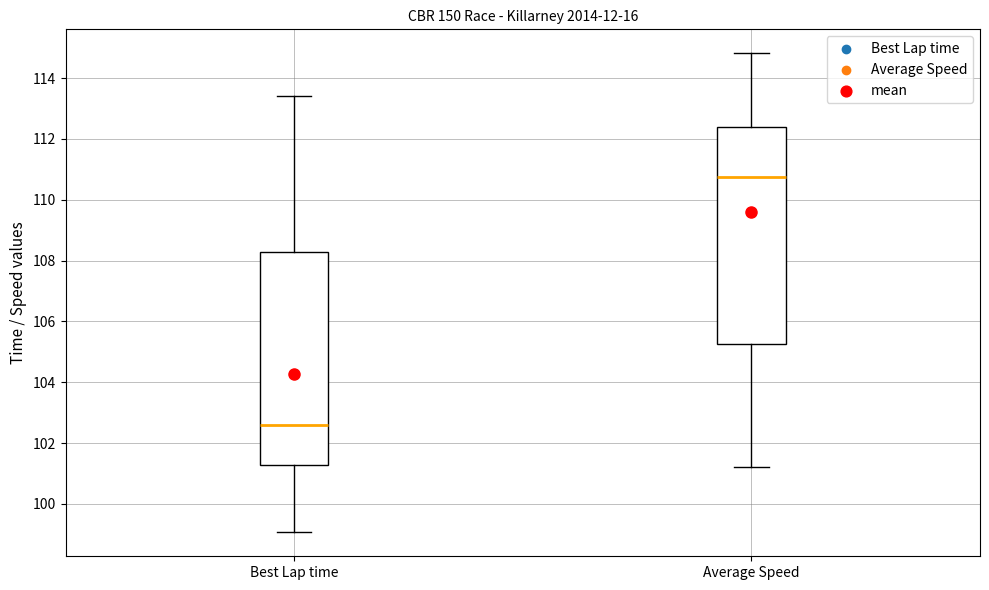

Reading left to right, read every box against the y-axis: the position of its median line, the range the box covers, and the ends of its whiskers. The values are not printed on the chart, so give them approximately, as read against the axis.

Best Lap time: median 102.6, box 101.2 to 108.2, whiskers 99.0 to 113.4
Average Speed: median 110.8, box 105.2 to 112.4, whiskers 101.2 to 114.8